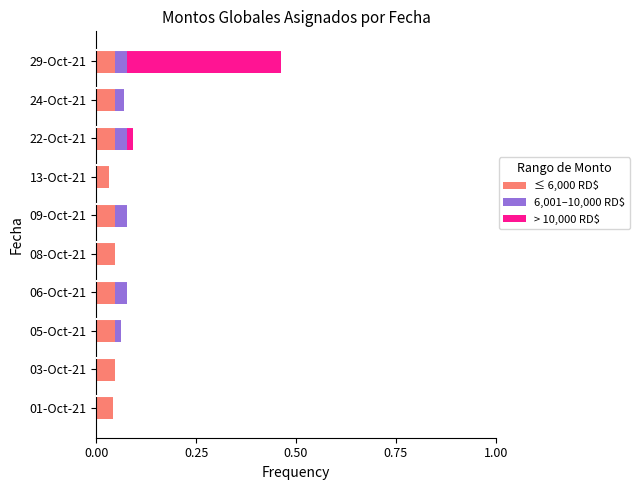

What are all the series names shown in the legend?

≤ 6,000 RD$, 6,001–10,000 RD$, > 10,000 RD$